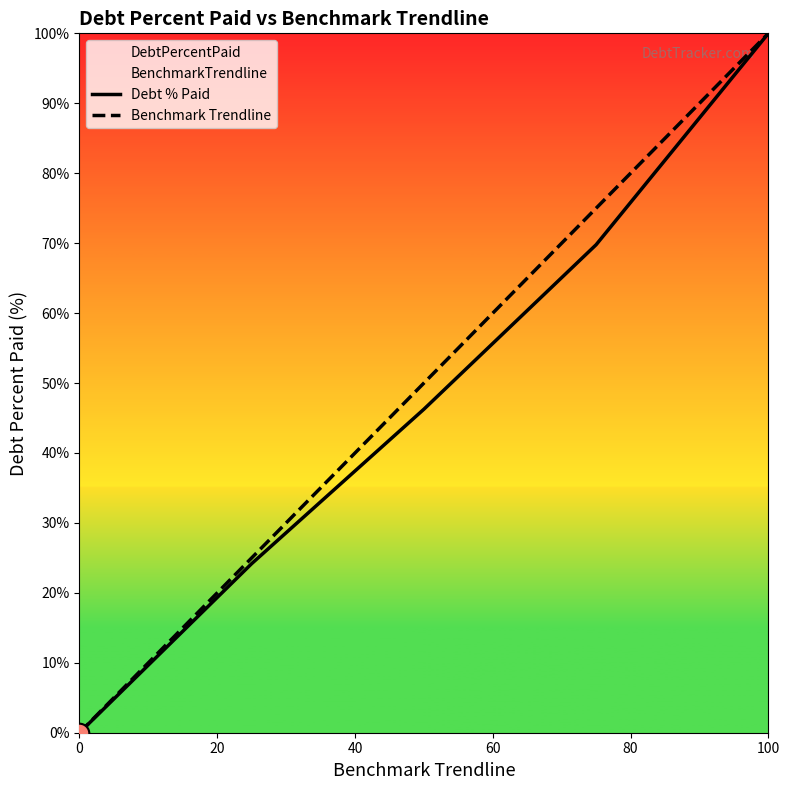

Which series contains the highest Y value?

Debt % Paid